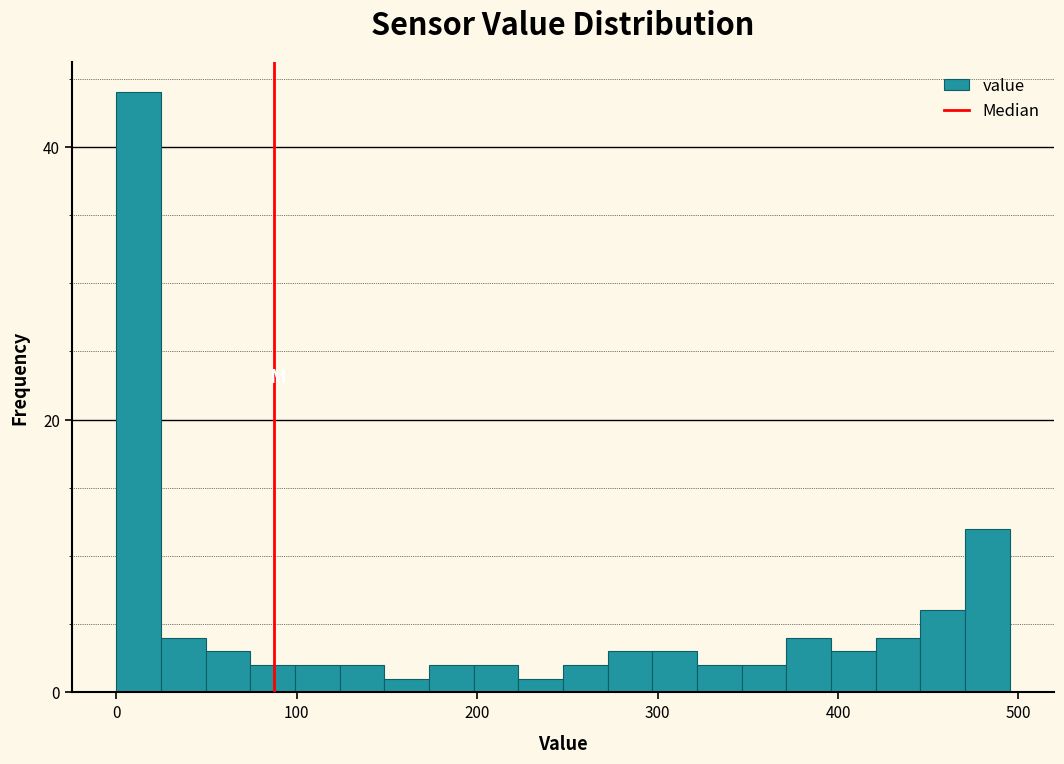

Read against the x-axis, roughly where is the centre of the tallest bar?

10